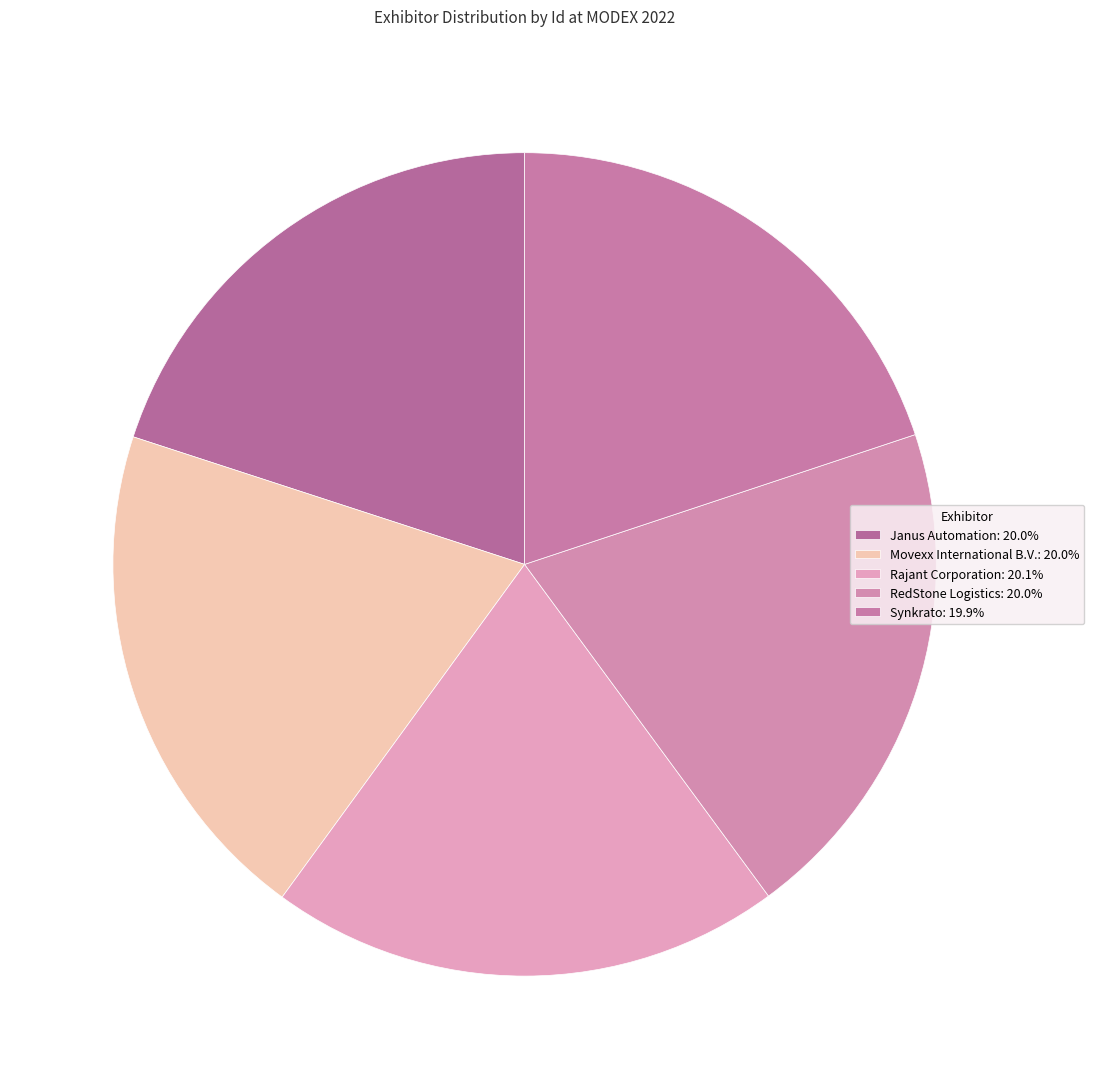

Combined, do Movexx International B.V. and Synkrato account for over 50%?

No